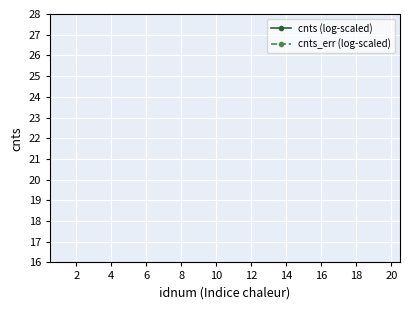

Reading left to right, transcribe all the data shown in this chart.

cnts (log-scaled): 13.3	14.0	4.2	3.5	3.1	3.7	4.1	1.1	0.9	1.2	15.7	3.2	0.1	-0.8	-1.7	-2.0	0.4	-2.2	-3.0	0.2
cnts_err (log-scaled): 0.0	0.0	0.1	0.1	0.1	0.1	0.2	0.0	0.0	0.1	0.0	0.1	0.0	-0.0	-0.1	-0.1	0.0	-0.2	-0.4	0.0